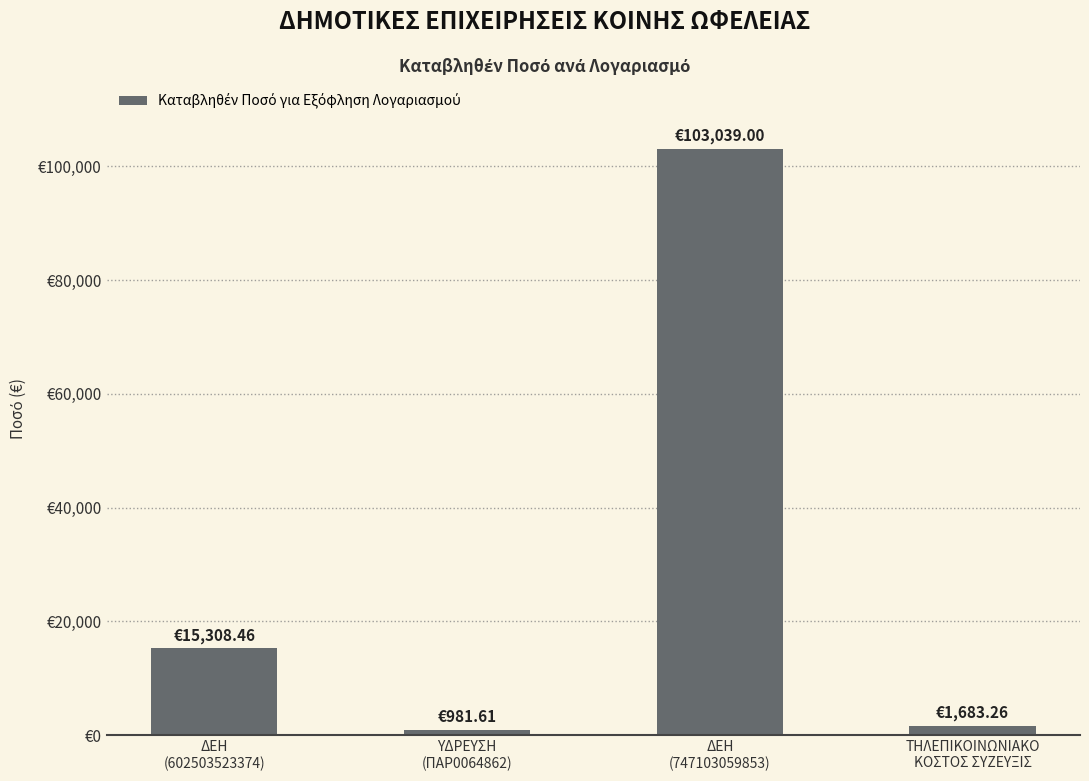

Does the chart contain any negative values?

No